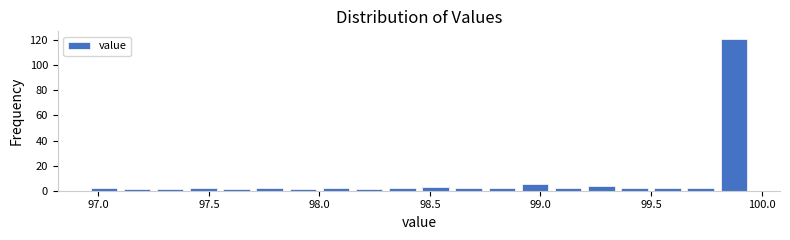

Around what value on the x-axis is the tallest bar? Give the approximate position of its centre, as read against the axis.

99.90